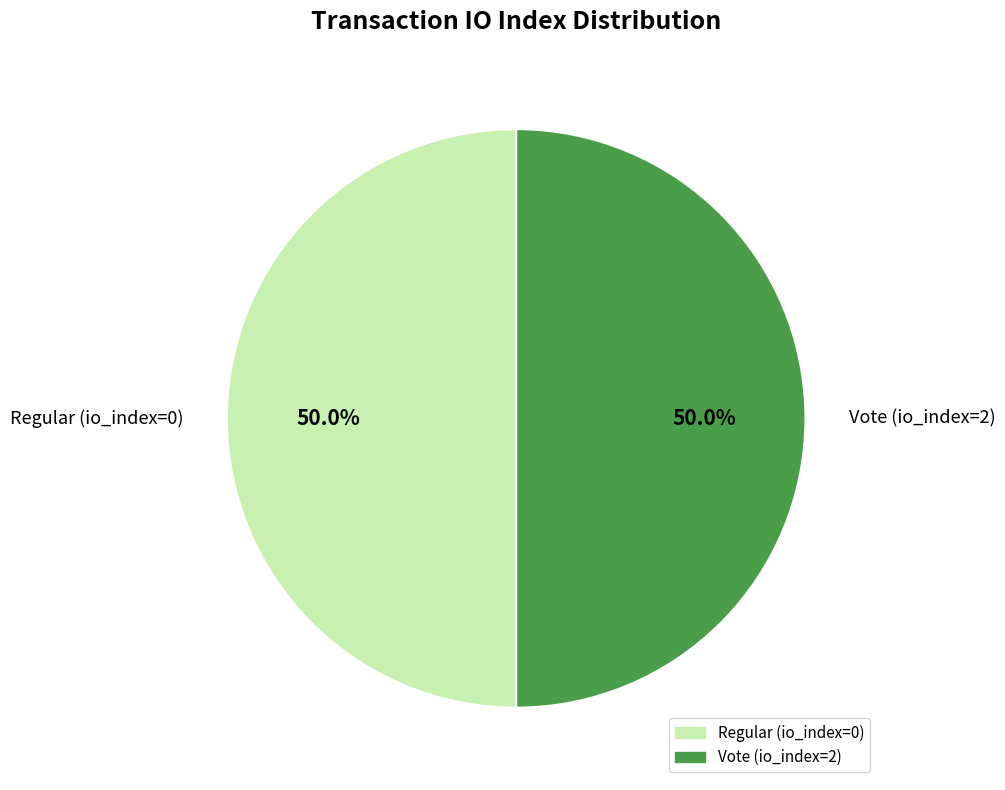

To the nearest percent, what is the combined percentage of Vote (io_index=2) and Regular (io_index=0)?

100%